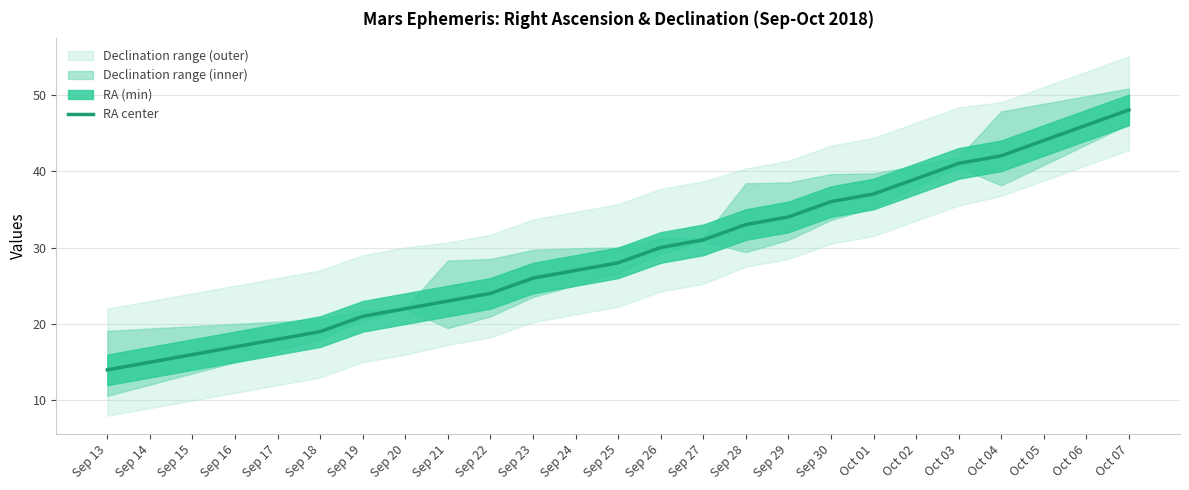

Approximately how many times larger is the value at Sep 25 compared to Sep 19?

1.3